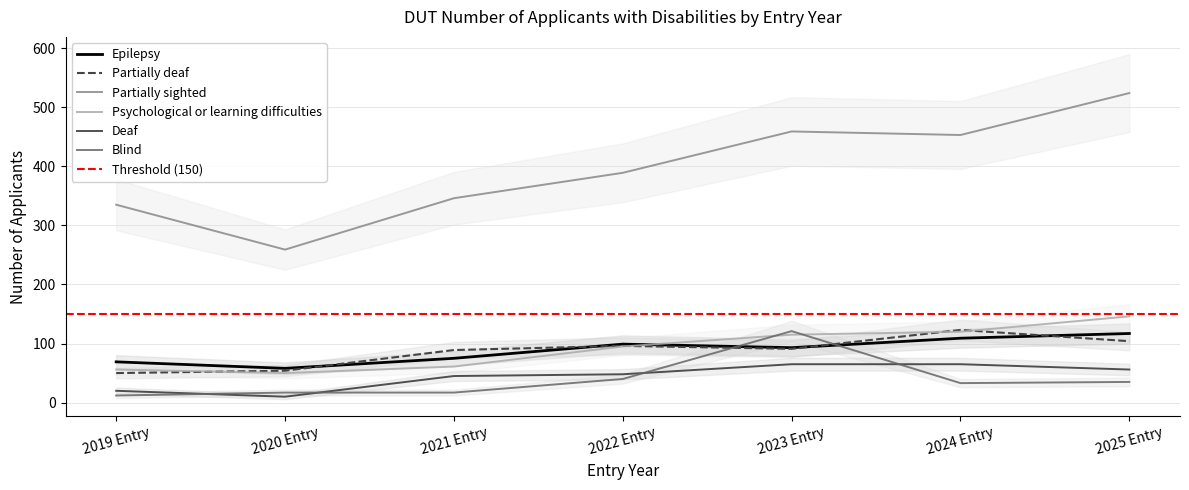

How many lines are shown in the chart?

6